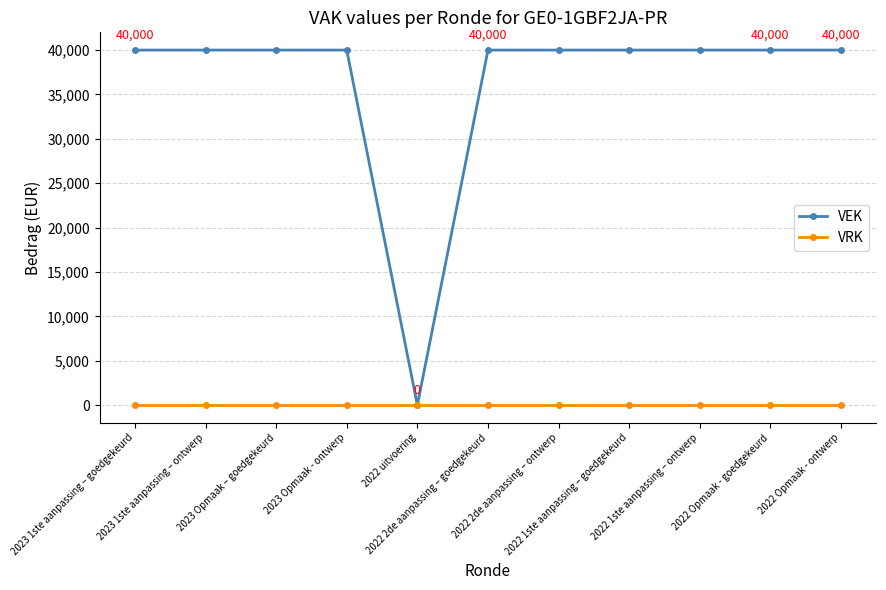

Is it true that VEK equals 64787 at 2022 Opmaak - goedgekeurd?

False